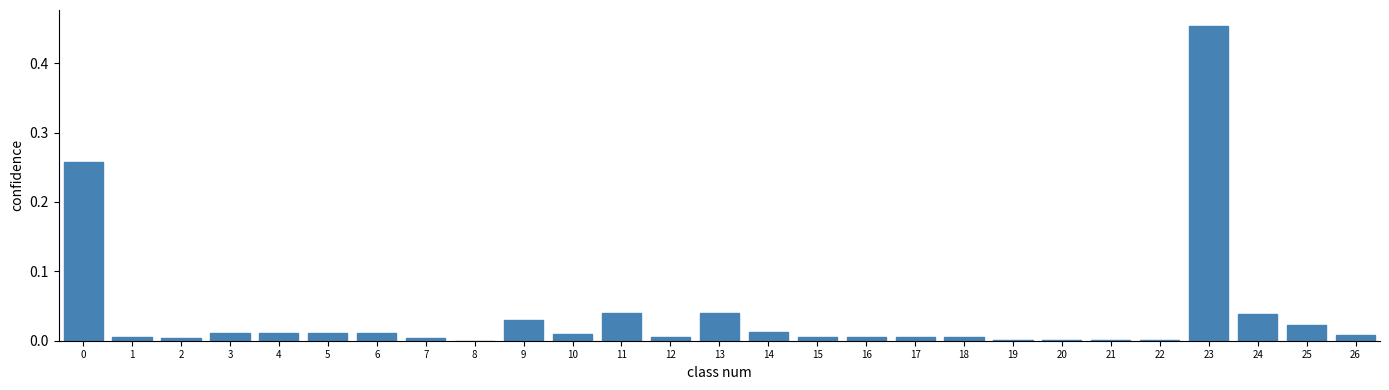

At which category does the chart reach its peak across all series?

23